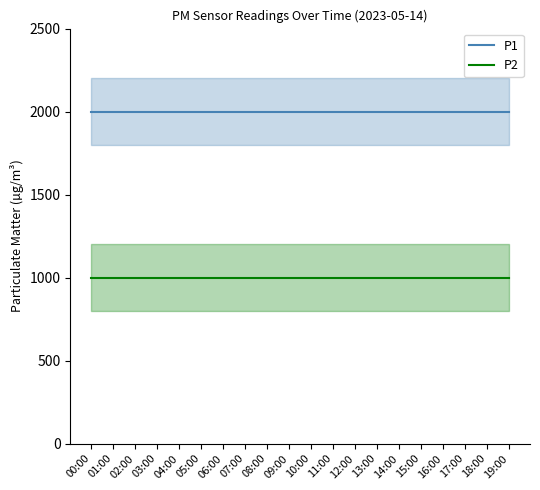

Reading left to right, what are all the values shown in this chart?

P1: 00:00=1999.9	01:00=1999.9	02:00=1999.9	03:00=1999.9	04:00=1999.9	05:00=1999.9	06:00=1999.9	07:00=1999.9	08:00=1999.9	09:00=1999.9	10:00=1999.9	11:00=1999.9	12:00=1999.9	13:00=1999.9	14:00=1999.9	15:00=1999.9	16:00=1999.9	17:00=1999.9	18:00=1999.9	19:00=1999.9
P2: 00:00=999.9	01:00=999.9	02:00=999.9	03:00=999.9	04:00=999.9	05:00=999.9	06:00=999.9	07:00=999.9	08:00=999.9	09:00=999.9	10:00=999.9	11:00=999.9	12:00=999.9	13:00=999.9	14:00=999.9	15:00=999.9	16:00=999.9	17:00=999.9	18:00=999.9	19:00=999.9